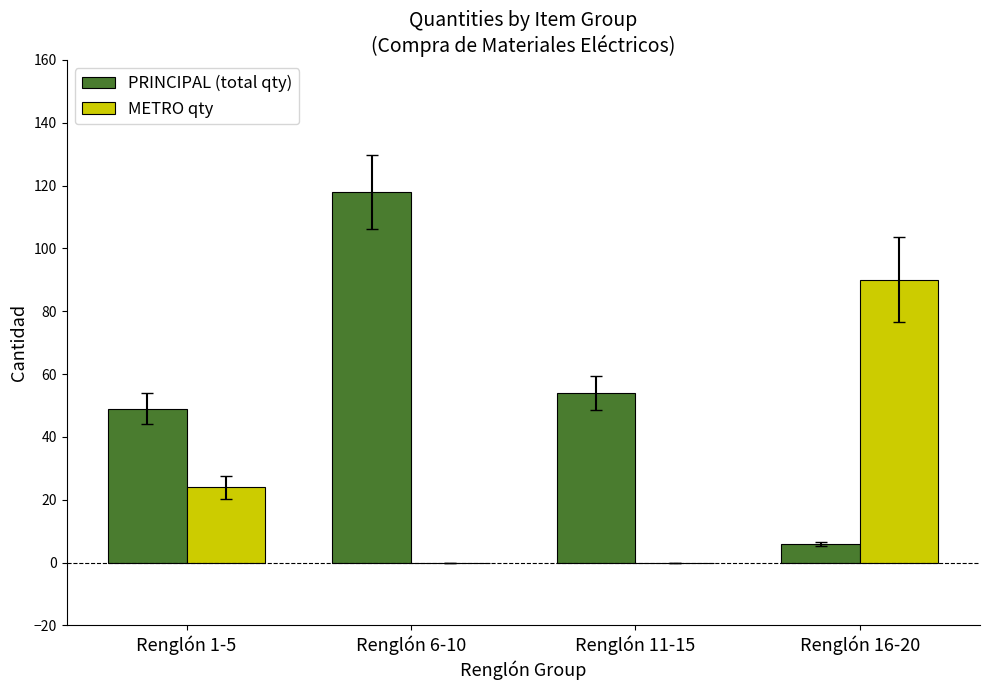

Which category has the highest value in the METRO qty series?

Renglón 16-20